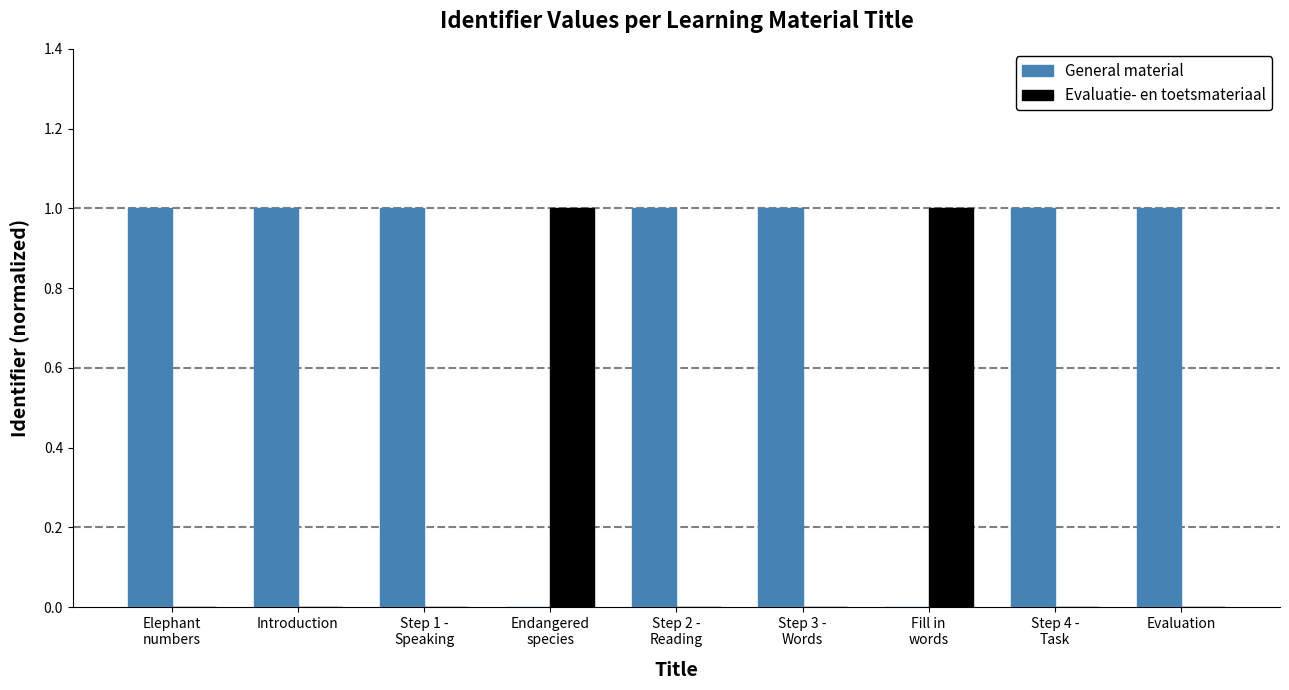

Which series has the largest total across all categories?

General material